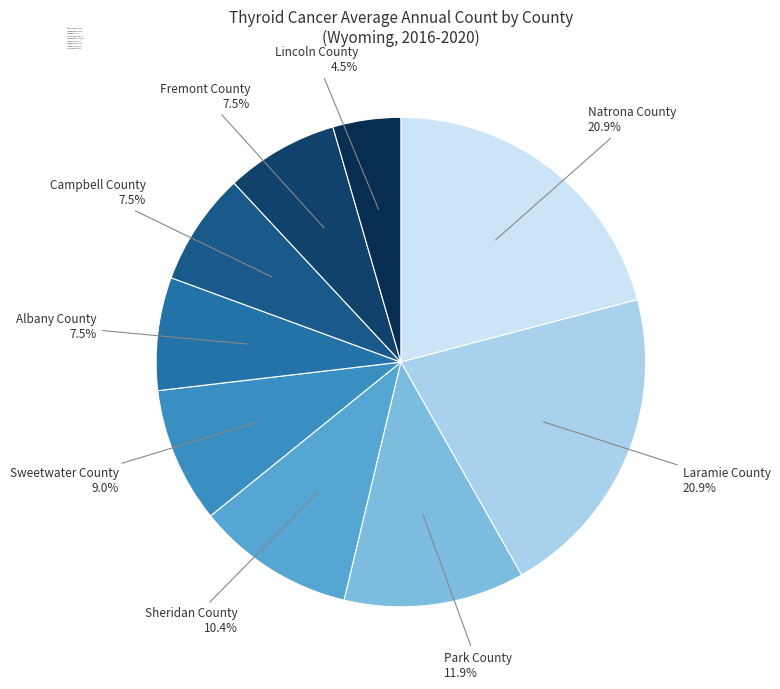

Does any single category account for the majority?

No